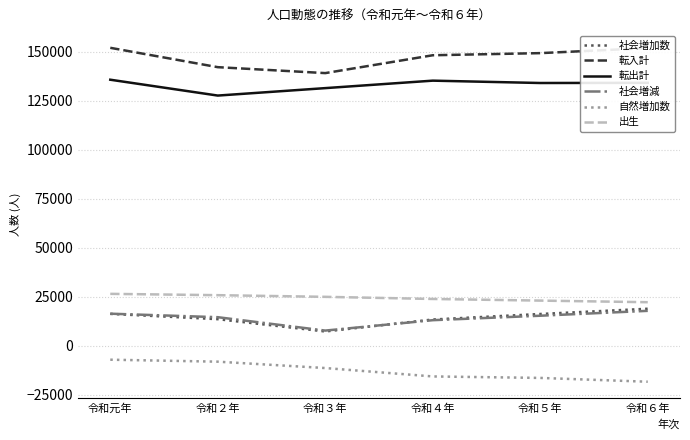

True or false: 社会増減 has more than 1 interior local peaks.

False